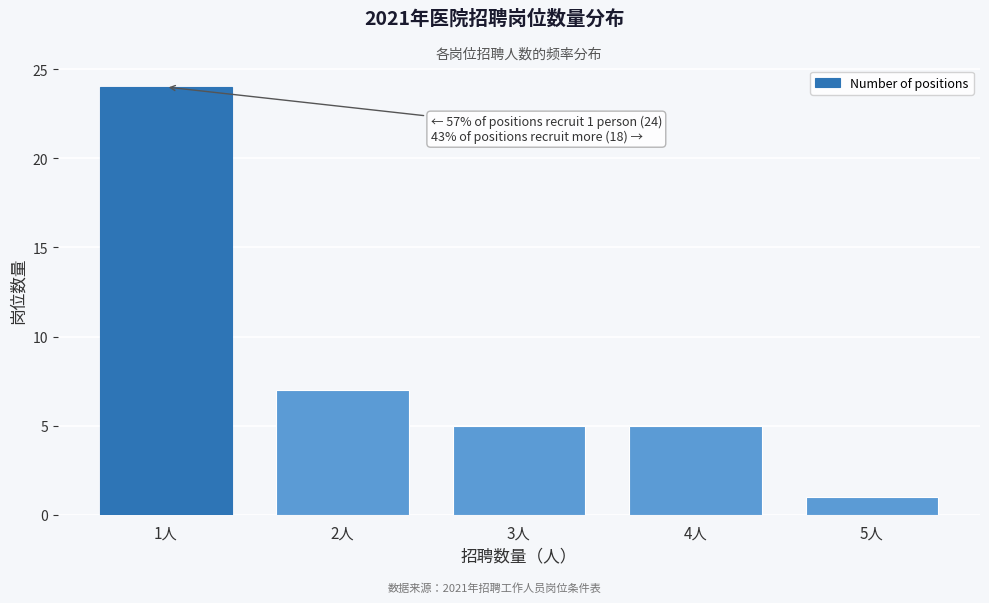

Reading left to right, transcribe all the data shown in this chart.

1人=24	2人=7	3人=5	4人=5	5人=1